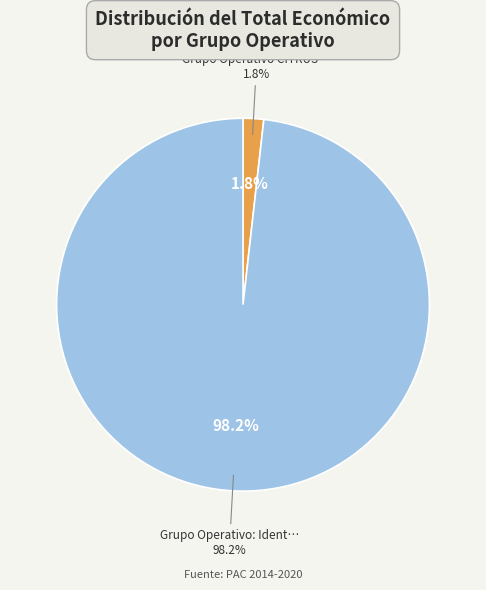

Which has a higher value, Grupo Operativo: Identificación molecular or Grupo Operativo CITRUS: (Fase 1)?

Grupo Operativo: Identificación molecular